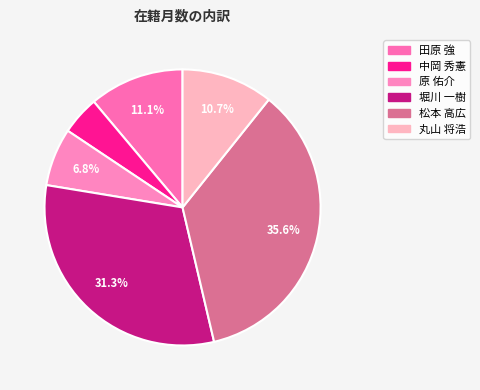

Which has a higher value, 原 佑介 or 松本 高広?

松本 高広